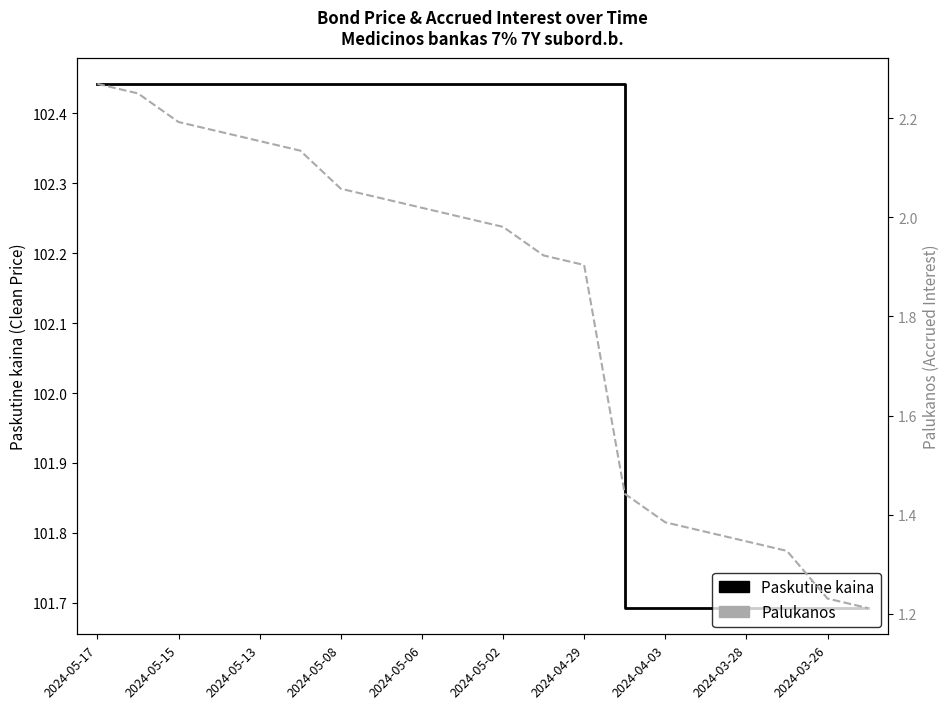

What are all the series names shown in the legend?

Paskutine kaina, Palukanos